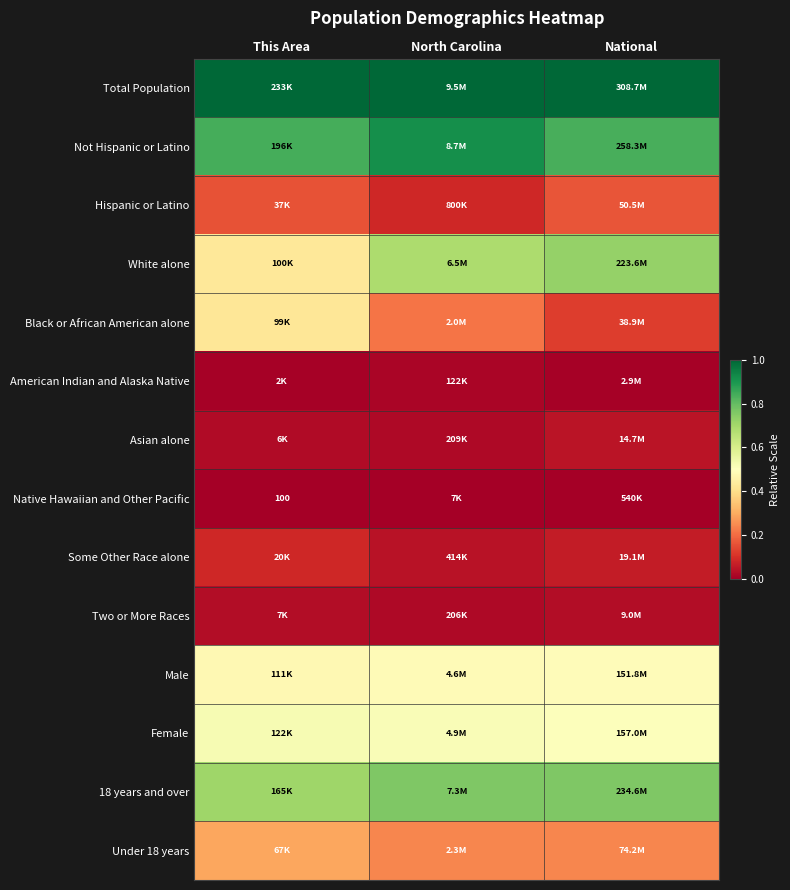

Read the Total Population value at North Carolina.

1.0